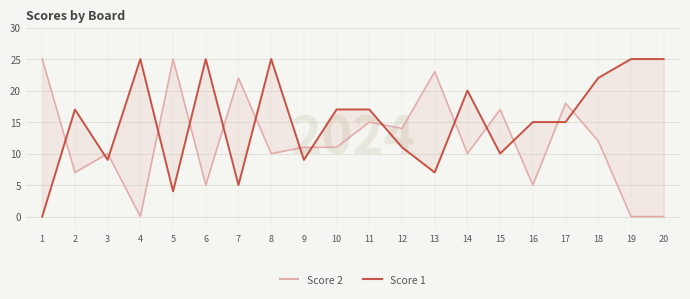

Which series has the largest range (max minus min)?

Score 2